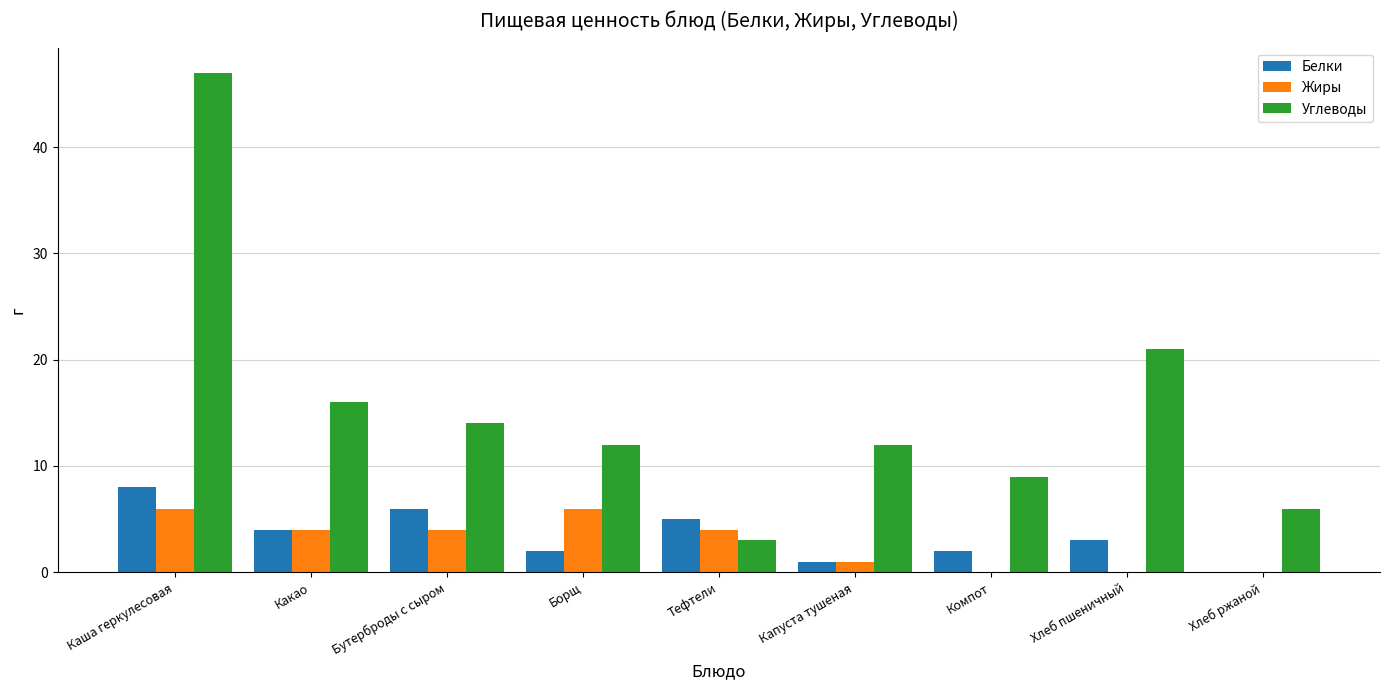

At which category does the chart reach its peak across all series?

Каша геркулесовая